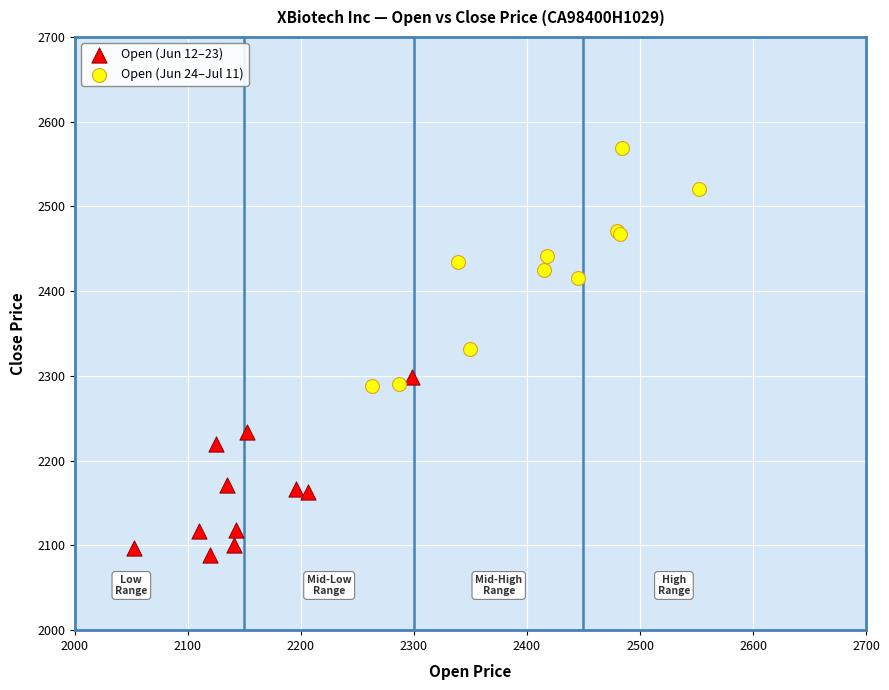

Which series reaches the maximum Y coordinate?

Open (Jun 24–Jul 11)